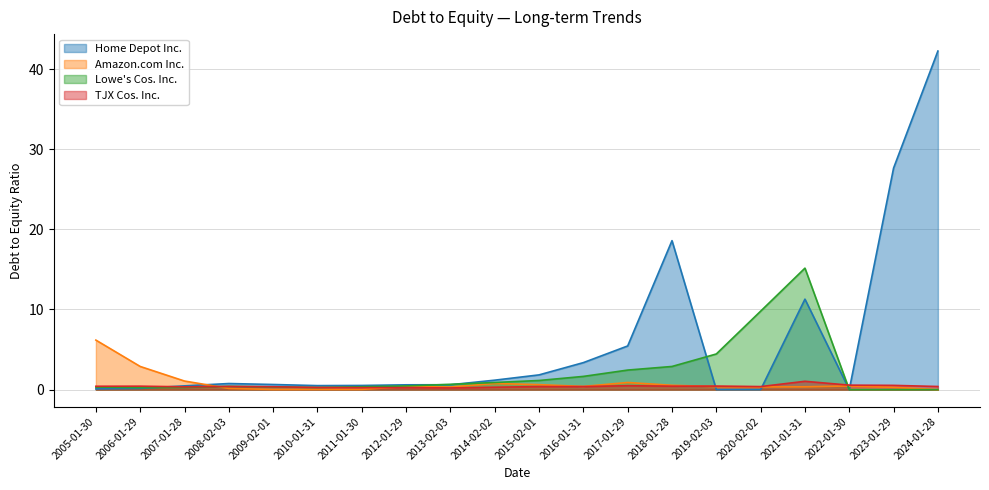

How many lines are shown in the chart?

4